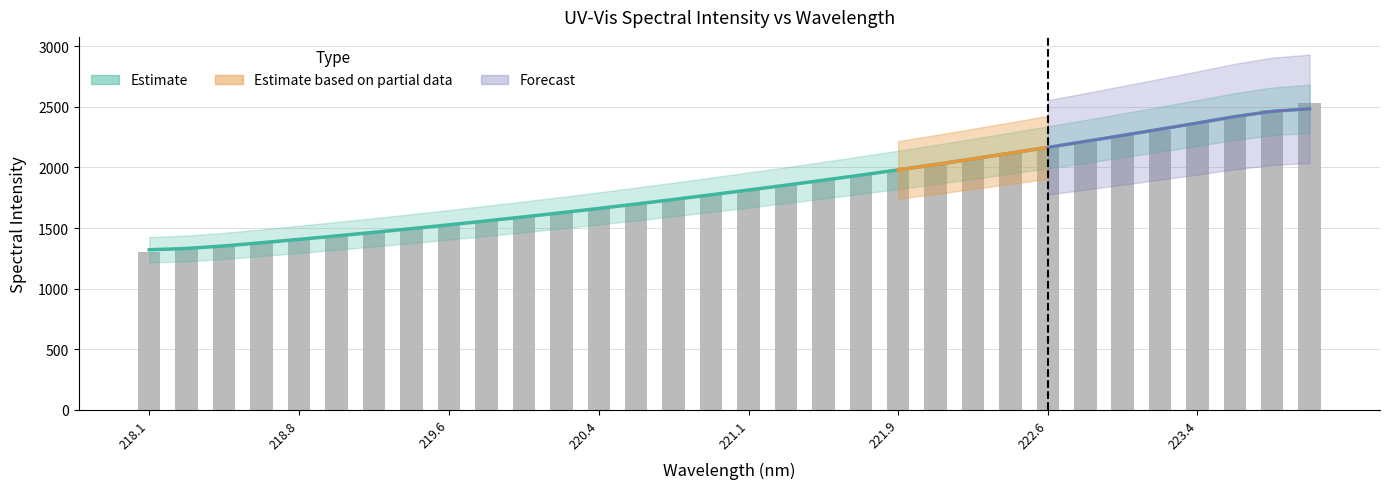

What is the maximum value shown in the chart?

2530.0